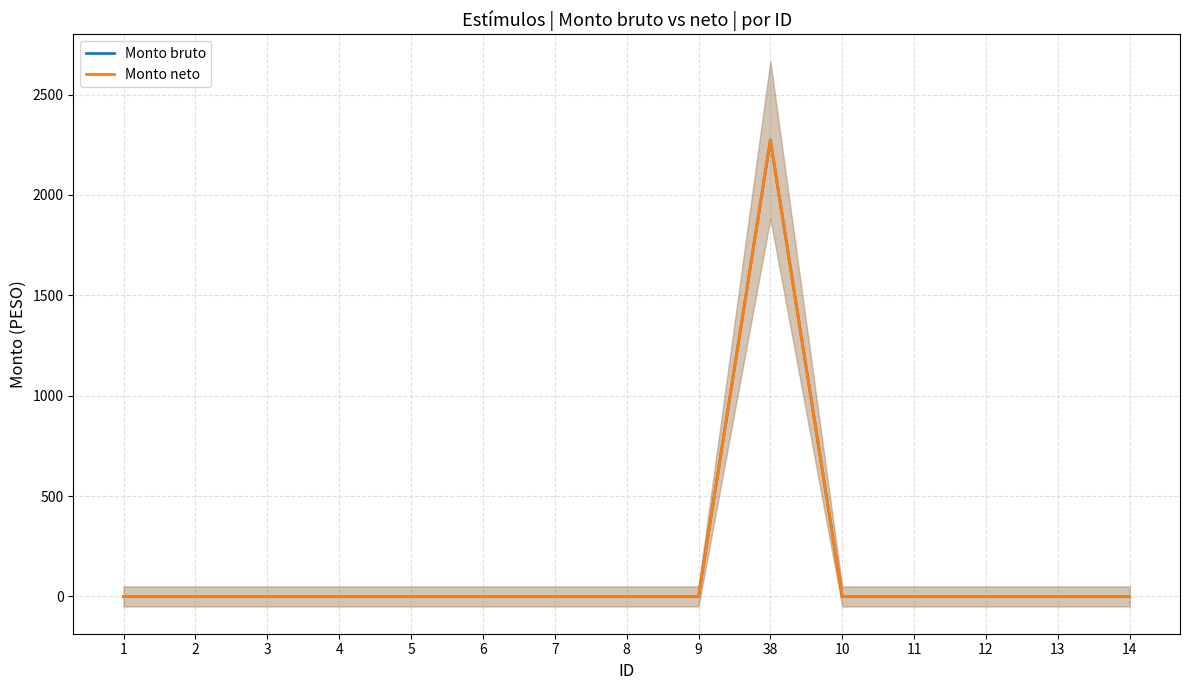

True or false: Monto bruto has more than 1 interior local peaks.

False